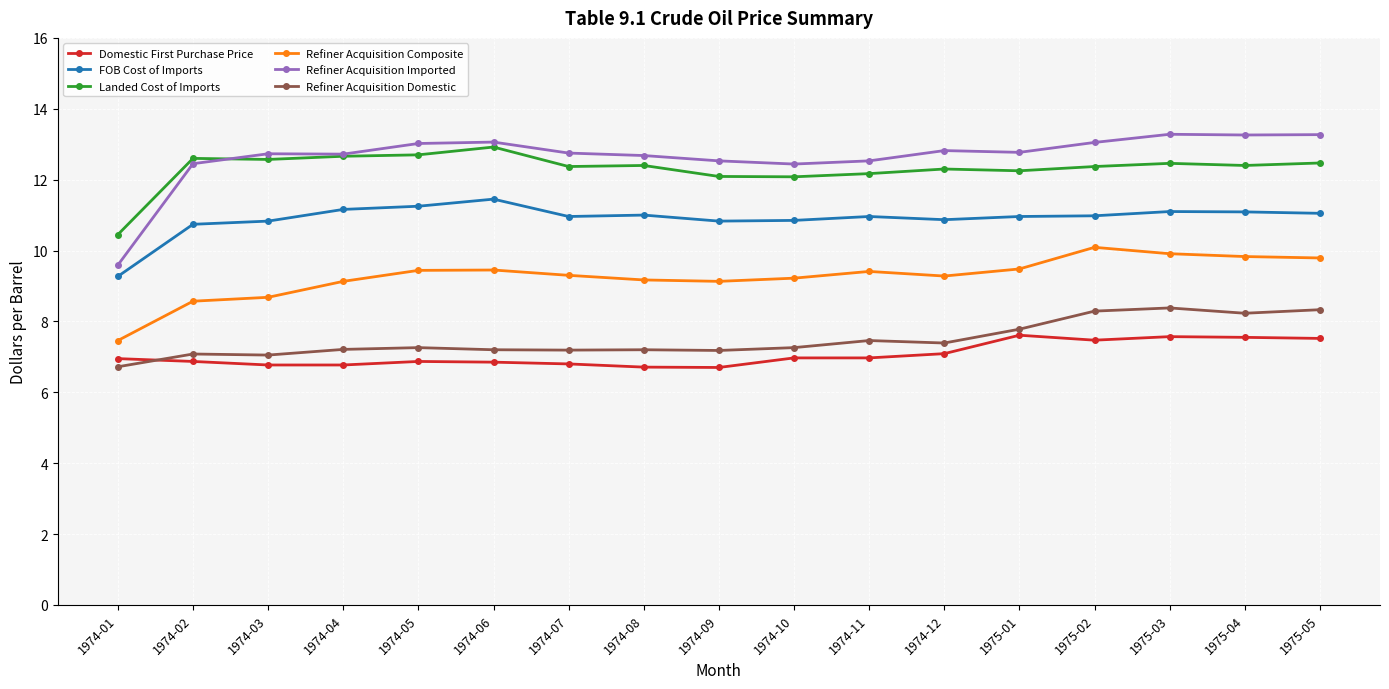

What is the spread (max minus min) of values at 1974-10?

5.5